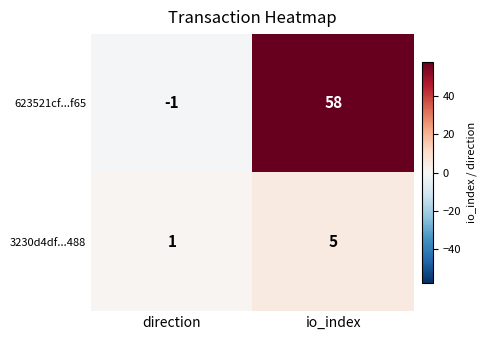

List the labels in order of 623521cf...f65 value, largest first.

io_index, direction